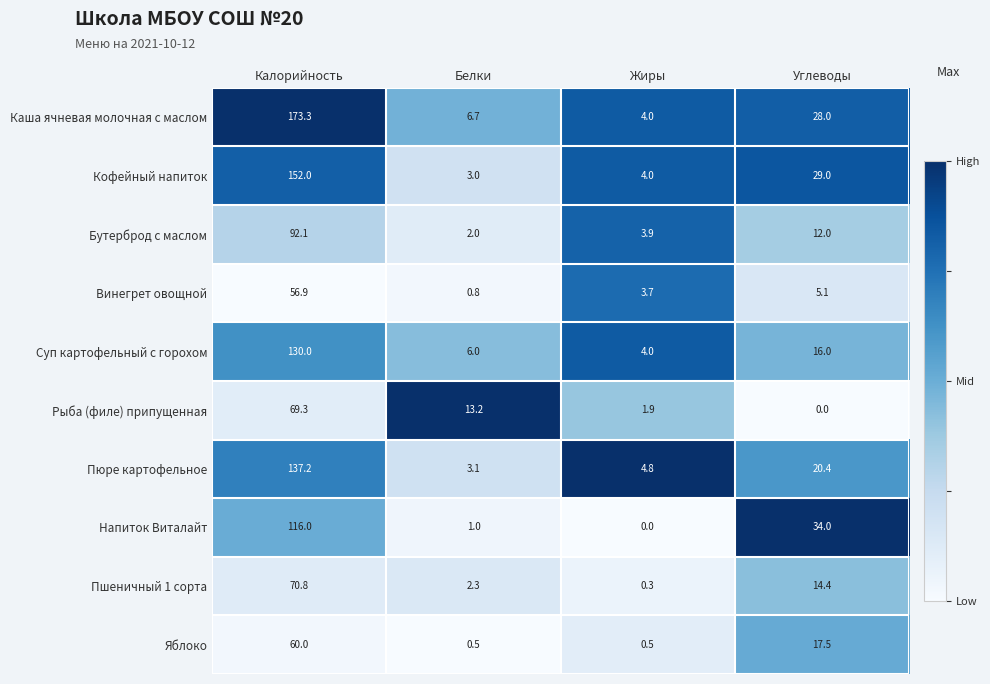

Which series has the largest total across all categories?

Каша ячневая молочная с маслом